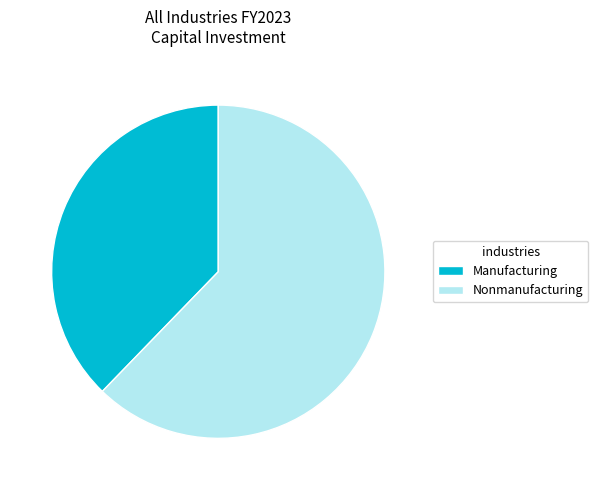

Is there any slice that represents more than half of the pie?

Yes